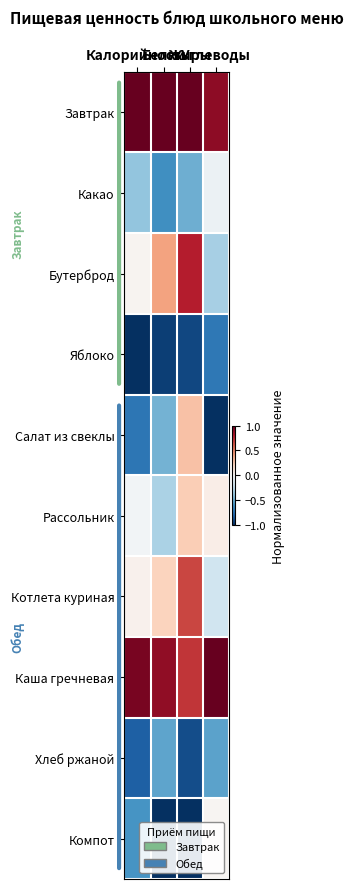

Reading left to right, list all the values displayed in this chart.

Завтрак: Калорийность=1.0	Белки=1.0	Жиры=1.0	Углеводы=0.9
Какао: Калорийность=-0.4	Белки=-0.6	Жиры=-0.5	Углеводы=-0.1
Бутерброд: Калорийность=0.0	Белки=0.4	Жиры=0.8	Углеводы=-0.3
Яблоко: Калорийность=-1.0	Белки=-0.9	Жиры=-0.9	Углеводы=-0.7
Салат из свеклы: Калорийность=-0.7	Белки=-0.5	Жиры=0.3	Углеводы=-1.0
Рассольник: Калорийность=-0.0	Белки=-0.3	Жиры=0.2	Углеводы=0.1
Котлета куриная: Калорийность=0.0	Белки=0.2	Жиры=0.7	Углеводы=-0.2
Каша гречневая: Калорийность=1.0	Белки=0.9	Жиры=0.7	Углеводы=1.0
Хлеб ржаной: Калорийность=-0.8	Белки=-0.5	Жиры=-0.9	Углеводы=-0.5
Компот: Калорийность=-0.6	Белки=-1.0	Жиры=-1.0	Углеводы=0.0